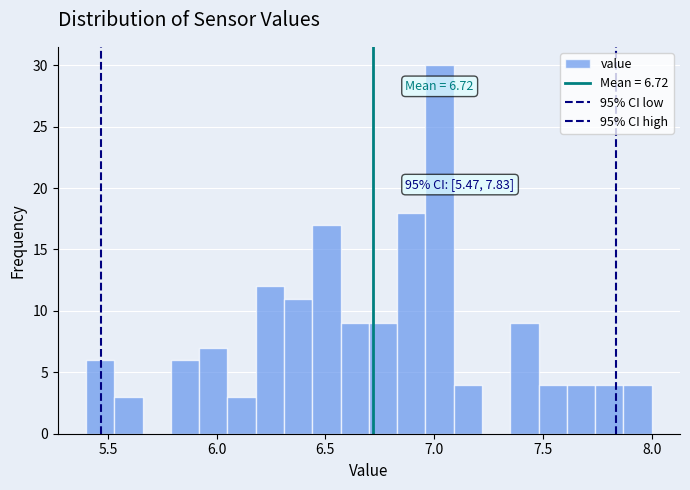

Around what value on the x-axis is the tallest bar? Give the approximate position of its centre, as read against the axis.

7.05